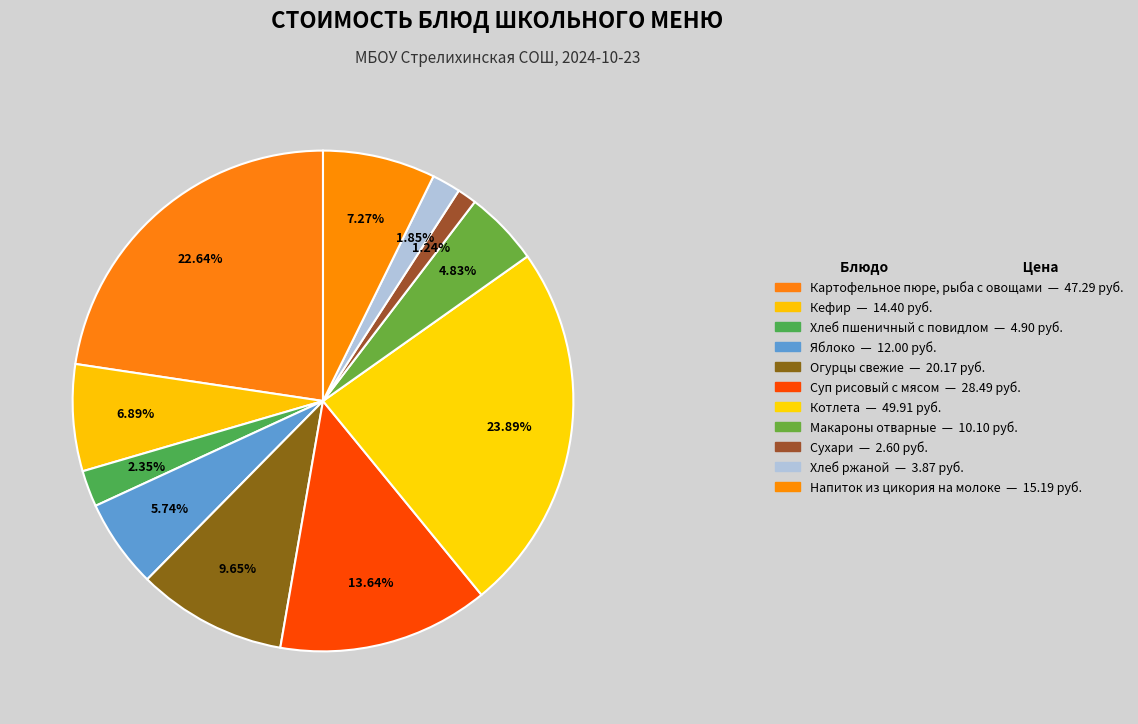

Count the number of slices in the pie.

11